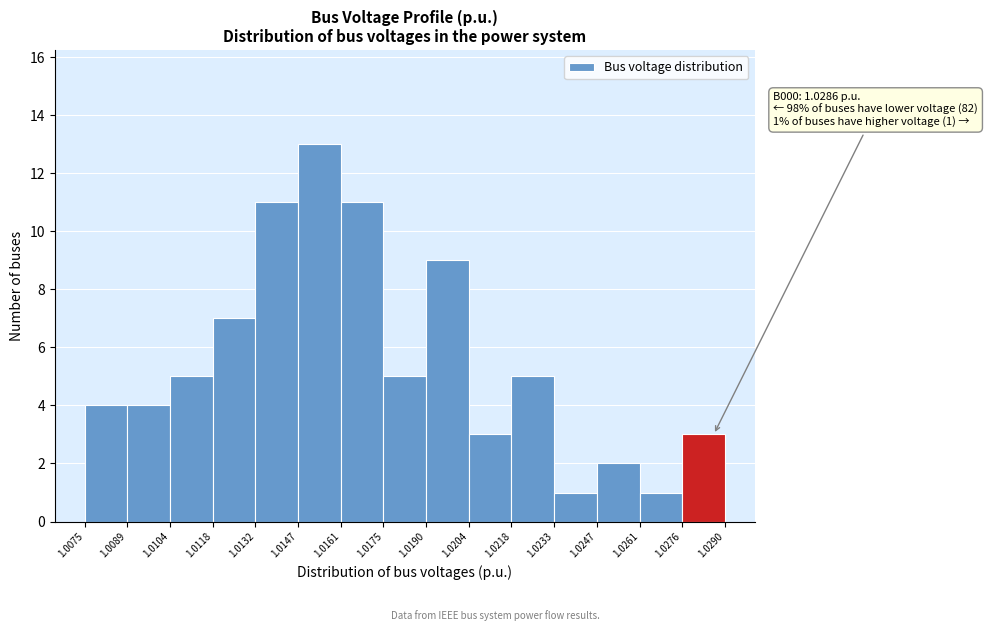

Over which range of the x-axis is the bar tallest?

1.0147 to 1.0161